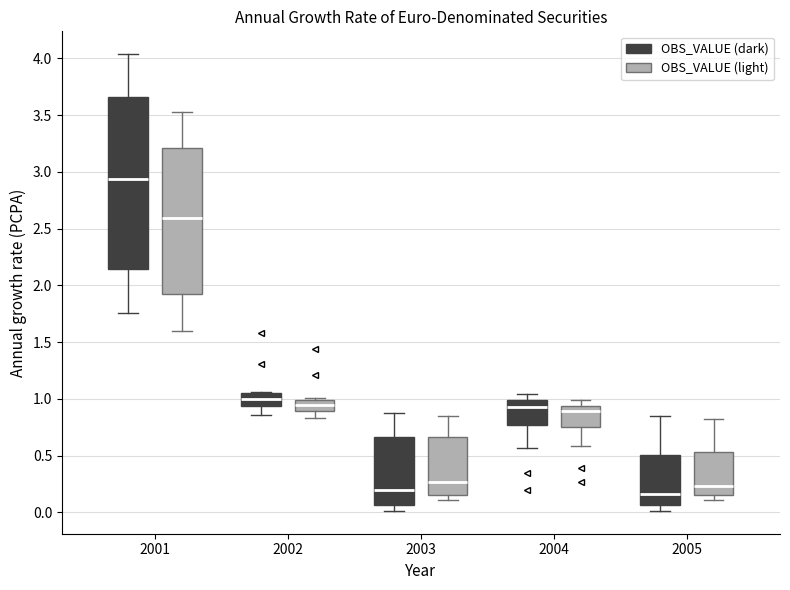

Reading left to right, read every box against the y-axis: the position of its median line, the range the box covers, and the ends of its whiskers. The values are not printed on the chart, so give them approximately, as read against the axis.

2001 (OBS_VALUE (dark)): median 2.95, box 2.15 to 3.65, whiskers 1.75 to 4.05
2001 (OBS_VALUE (light)): median 2.60, box 1.90 to 3.20, whiskers 1.60 to 3.55
2002 (OBS_VALUE (dark)): median 1.00, box 0.95 to 1.05, whiskers 0.85 to 1.05
2002 (OBS_VALUE (light)): median 0.95, box 0.90 to 1.00, whiskers 0.85 to 1.00
2003 (OBS_VALUE (dark)): median 0.20, box 0.05 to 0.65, whiskers 0.00 to 0.90
2003 (OBS_VALUE (light)): median 0.25, box 0.15 to 0.65, whiskers 0.10 to 0.85
2004 (OBS_VALUE (dark)): median 0.95, box 0.75 to 1.00, whiskers 0.55 to 1.05
2004 (OBS_VALUE (light)): median 0.90, box 0.75 to 0.95, whiskers 0.60 to 1.00
2005 (OBS_VALUE (dark)): median 0.15, box 0.05 to 0.50, whiskers 0.00 to 0.85
2005 (OBS_VALUE (light)): median 0.25, box 0.15 to 0.55, whiskers 0.10 to 0.80